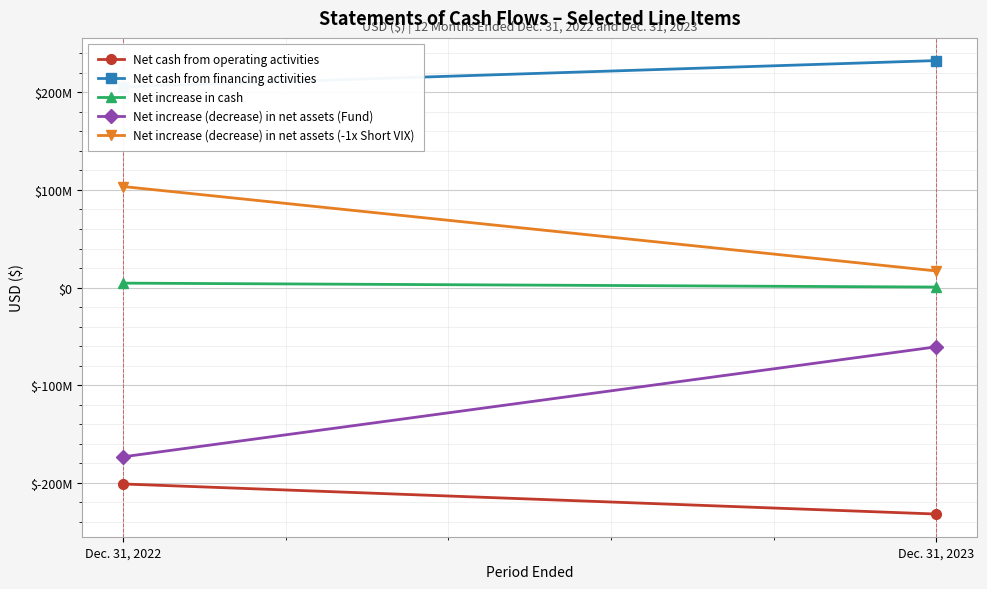

Count the Net increase in cash values in the range 504600 to 4527798.

2